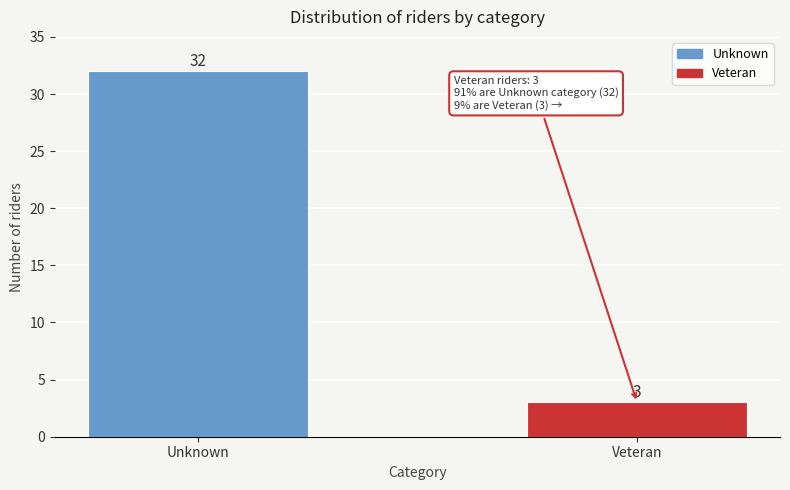

Reading left to right, what are all the values shown in this chart?

Unknown=32	Veteran=3